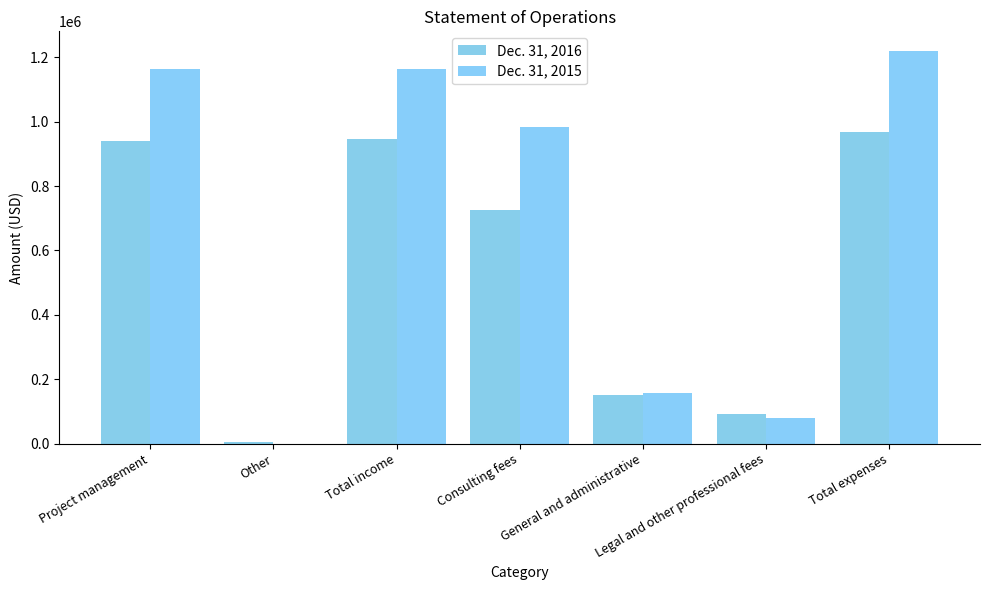

What are all the series names shown in the legend?

Dec. 31, 2016, Dec. 31, 2015